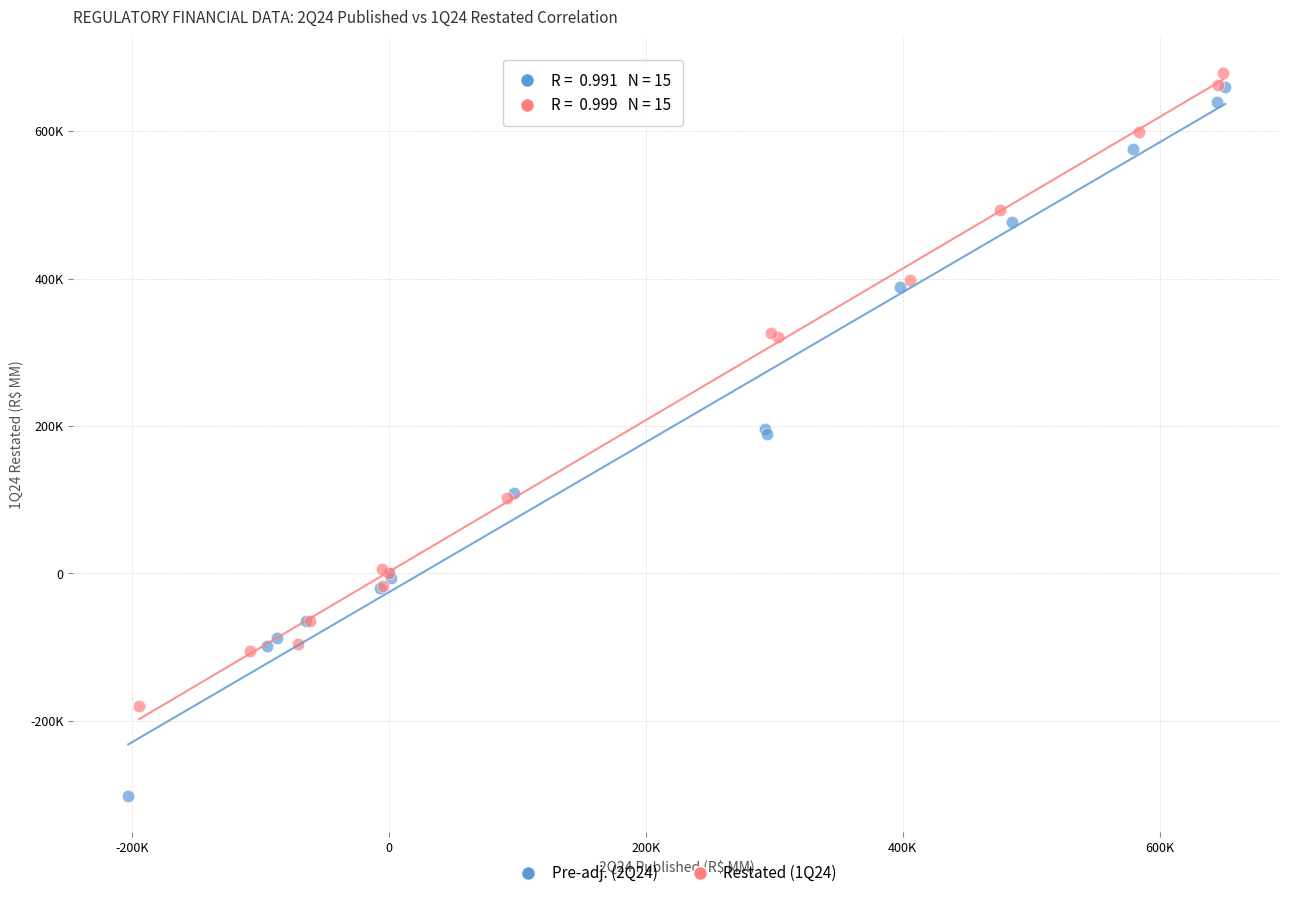

What are all the series names shown in the legend?

Pre-adj. (2Q24), Restated (1Q24)